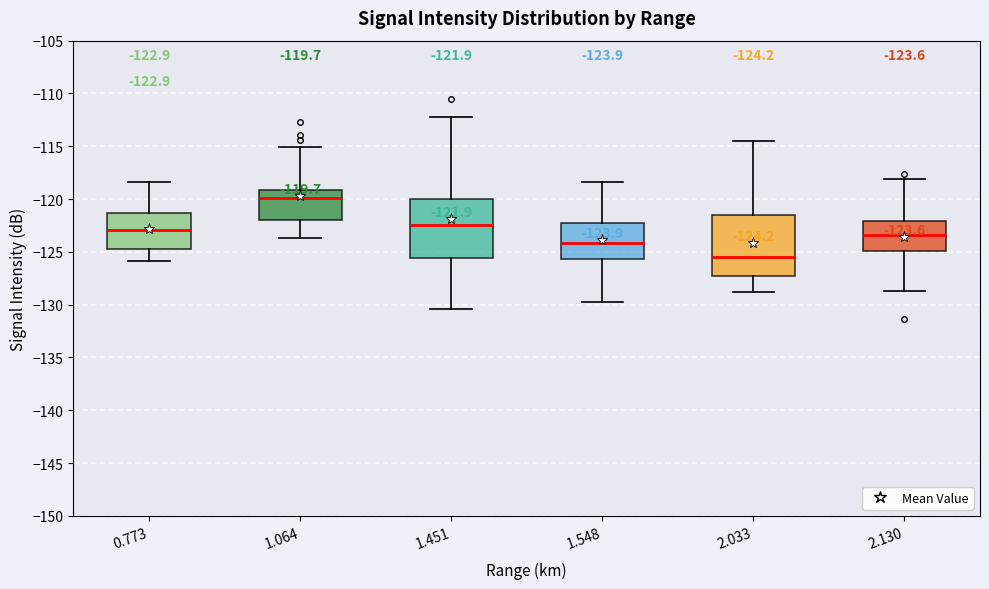

Which box's median line is the highest?

1.064